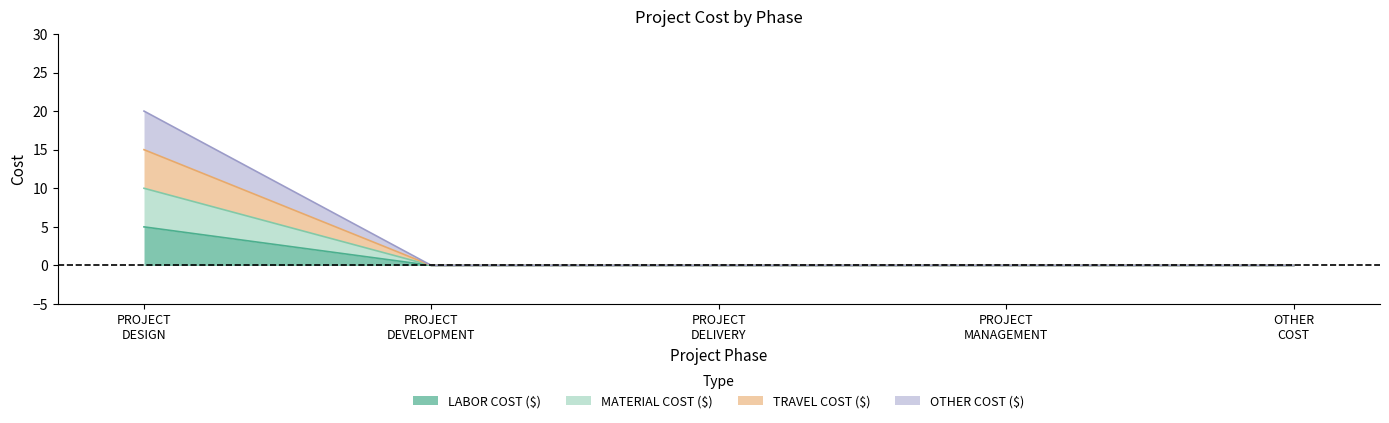

Which category has the highest value across all series?

PROJECT DESIGN